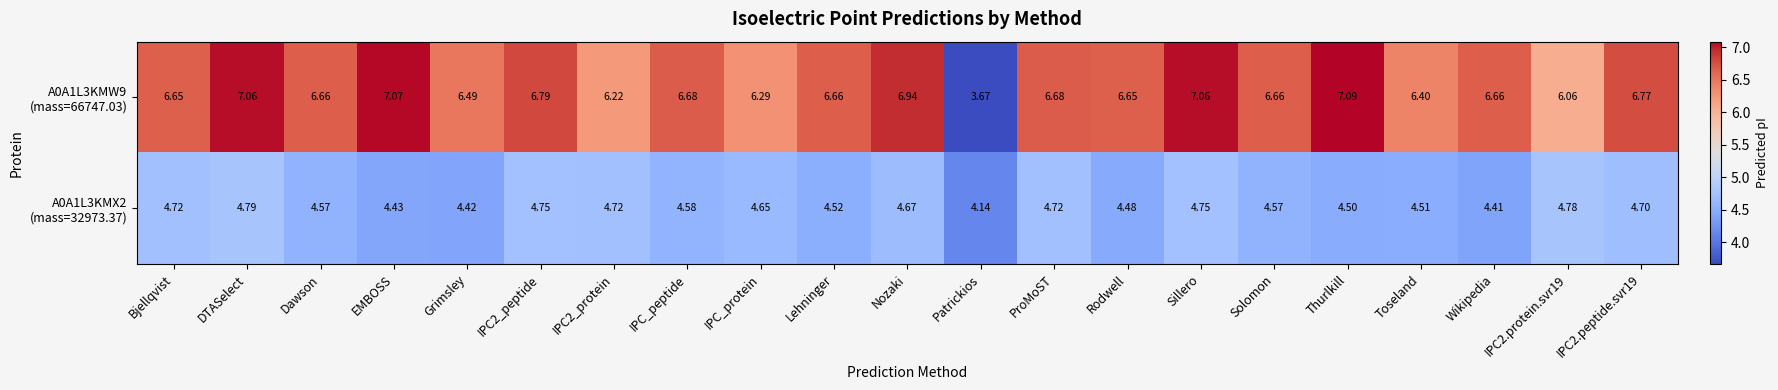

At which category does the chart reach its minimum across all series?

Patrickios